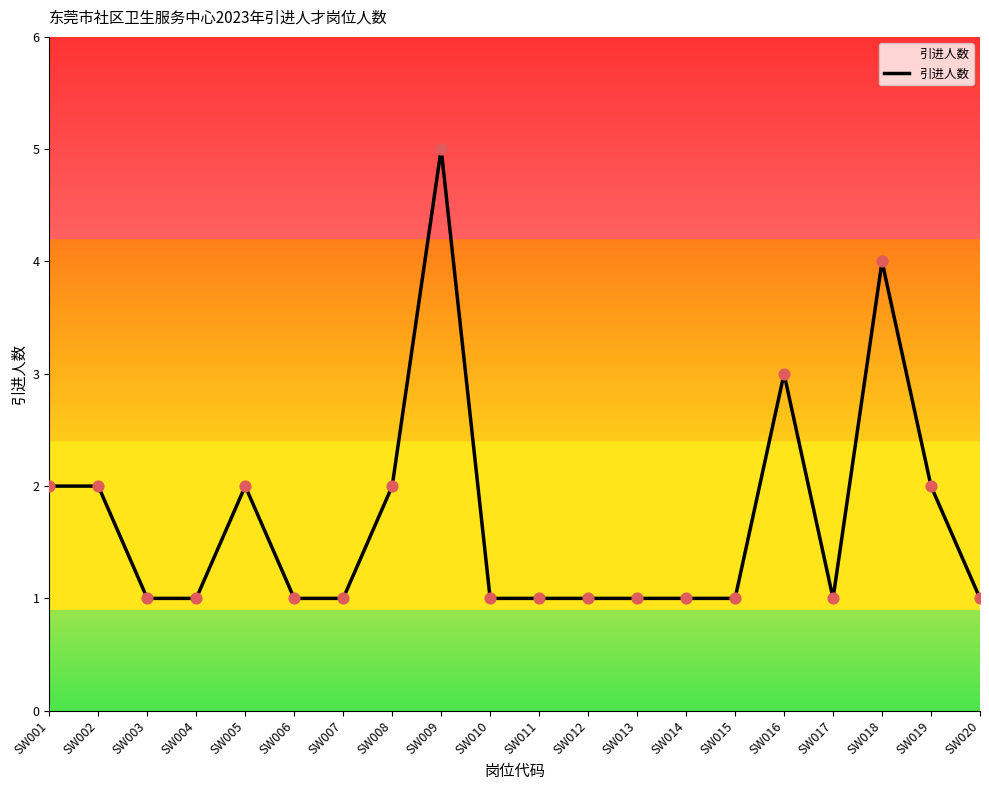

What is the change in value from SW004 to SW005?

+1